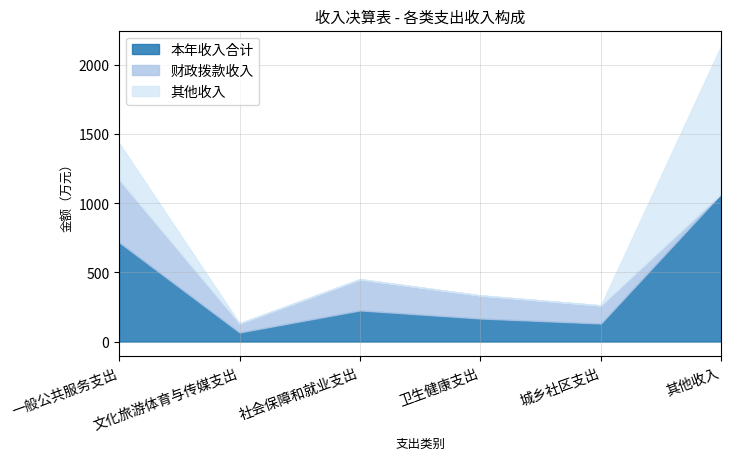

What is the total value across all series at 城乡社区支出?

261.6